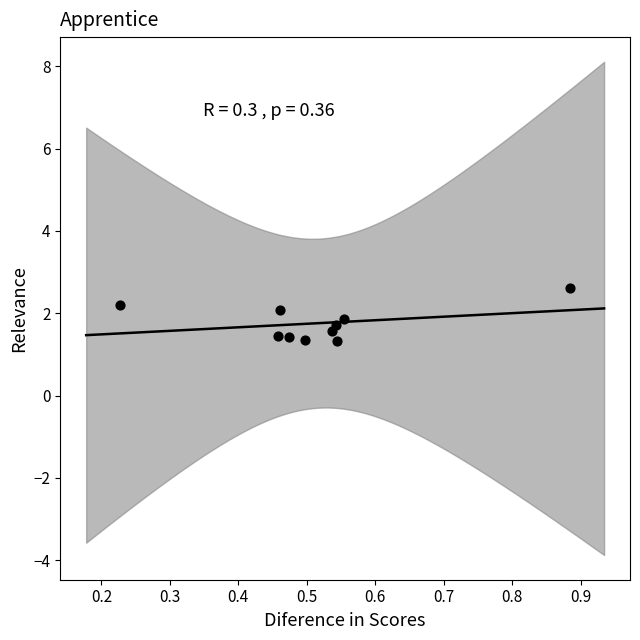

What is the average X value?

0.5